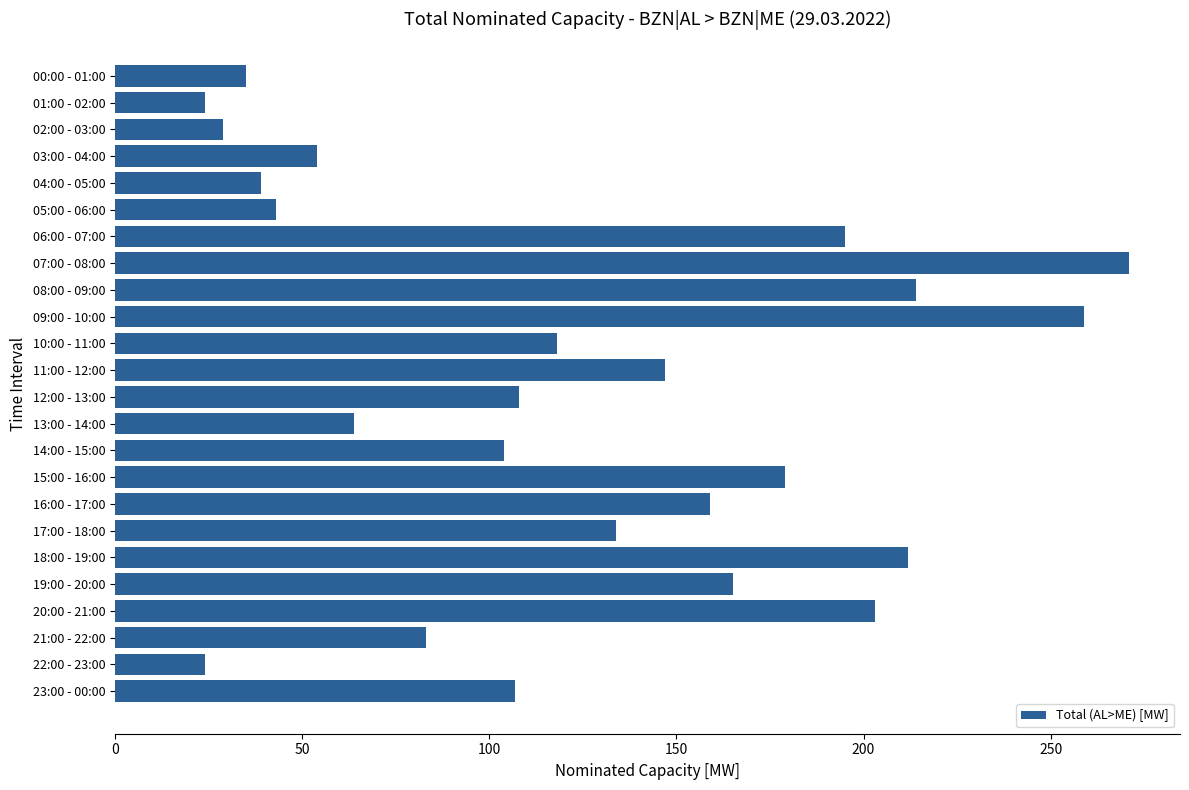

Between 11:00 - 12:00 and 22:00 - 23:00, which is larger?

11:00 - 12:00